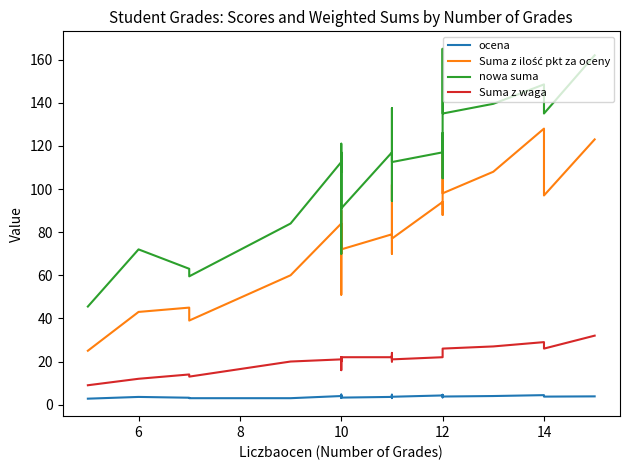

Count the number of data series in this chart.

4